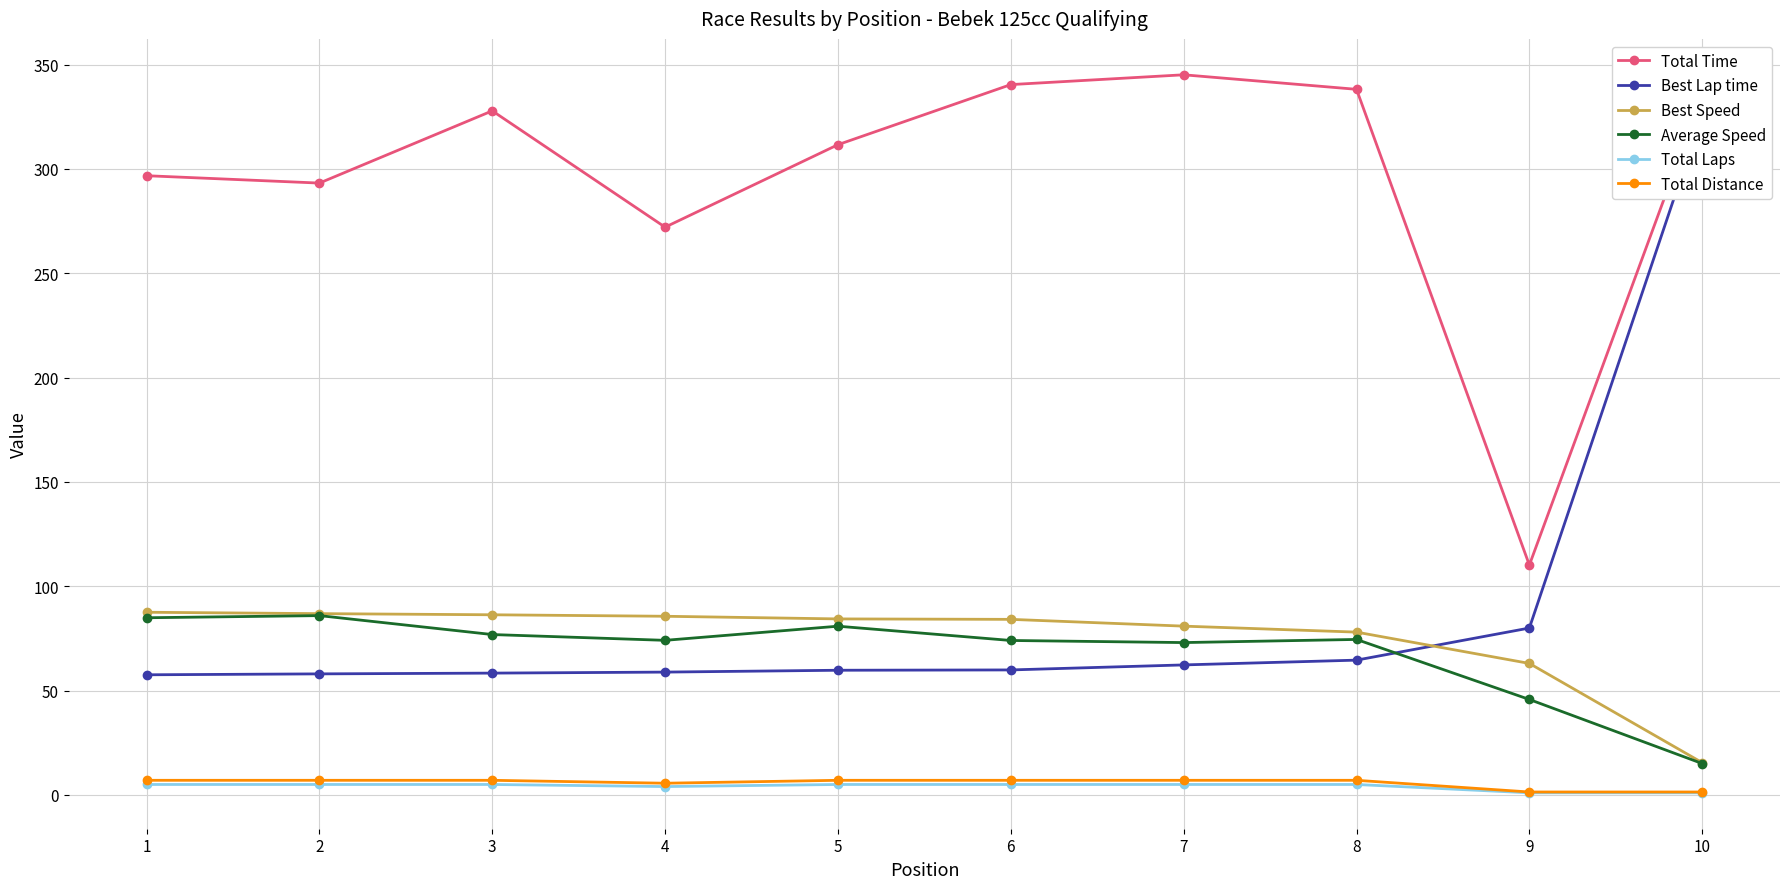

Reading left to right, extract all data points from this chart.

Total Time: 296.8	293.2	327.9	272.1	311.7	340.5	345.2	338.2	110.2	335.3
Best Lap time: 57.6	58.0	58.4	58.9	59.7	59.9	62.3	64.6	80.0	326.1
Best Speed: 87.5	86.9	86.3	85.6	84.4	84.1	80.9	78.0	63.0	15.5
Average Speed: 84.9	85.9	76.9	74.1	80.9	74.0	73.0	74.5	45.7	15.0
Total Laps: 5.0	5.0	5.0	4.0	5.0	5.0	5.0	5.0	1.0	1.0
Total Distance: 7.0	7.0	7.0	5.6	7.0	7.0	7.0	7.0	1.4	1.4